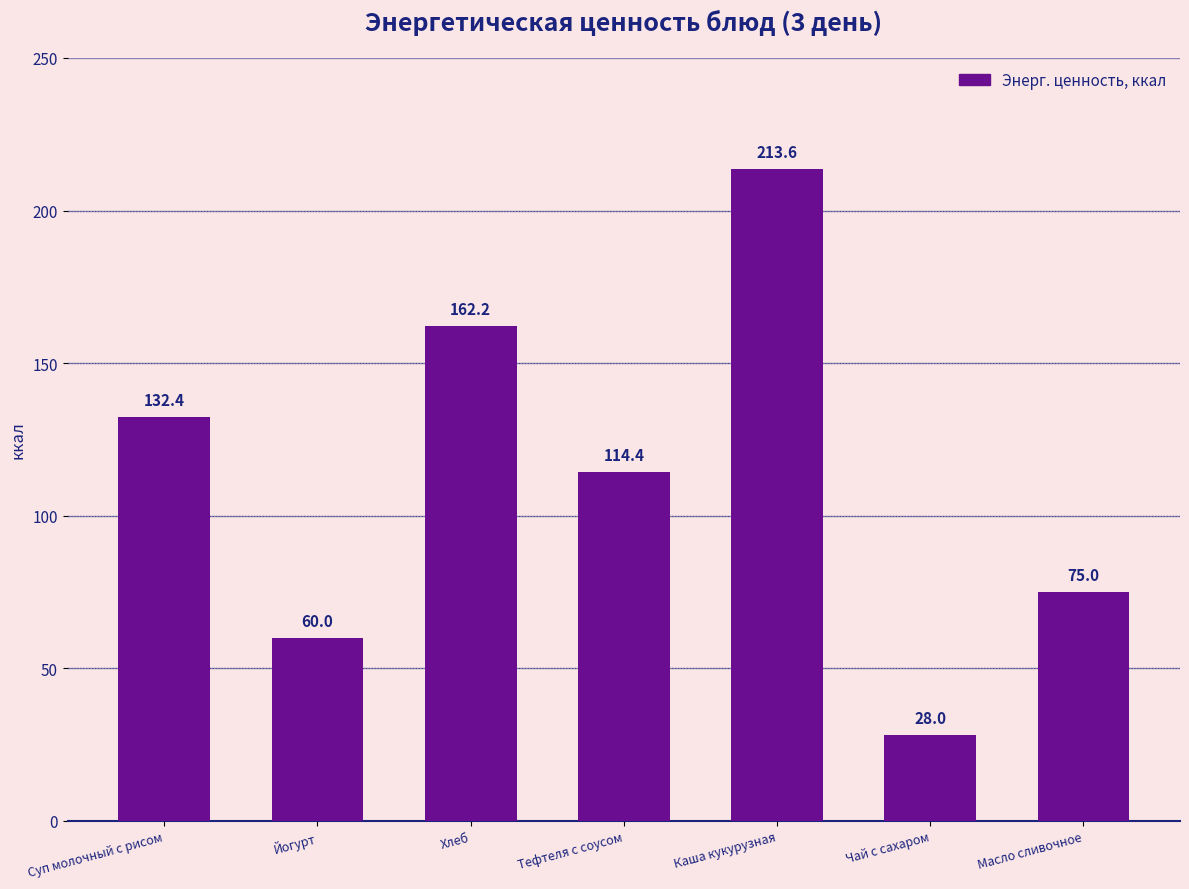

What is the difference between the second highest and minimum values?

134.2